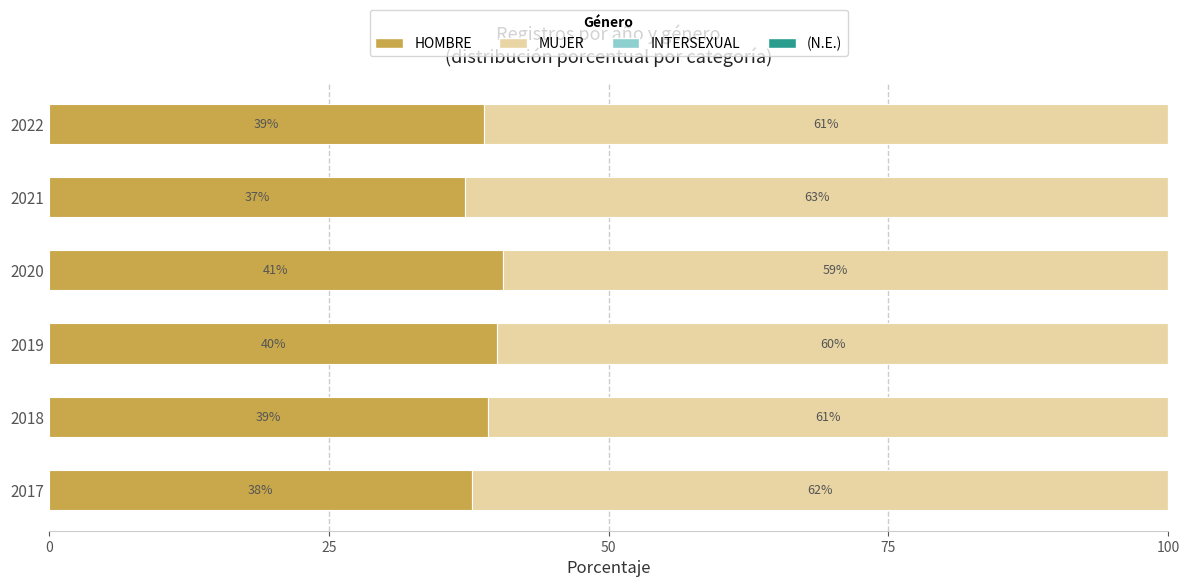

How many data points in HOMBRE are above 39?

3